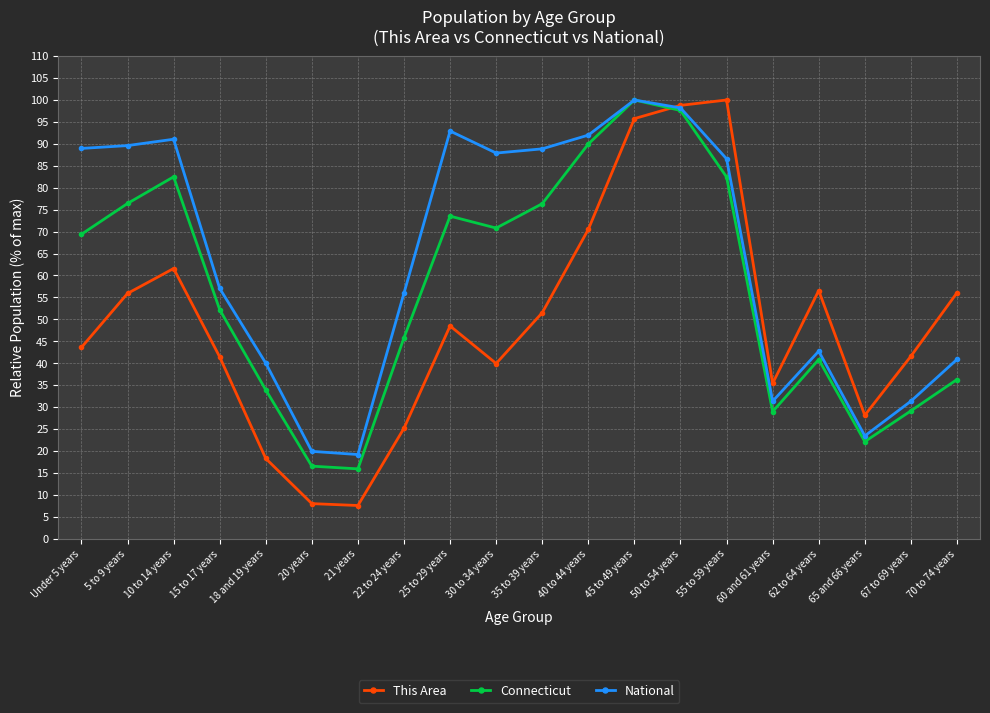

Which series has the largest total across all categories?

National